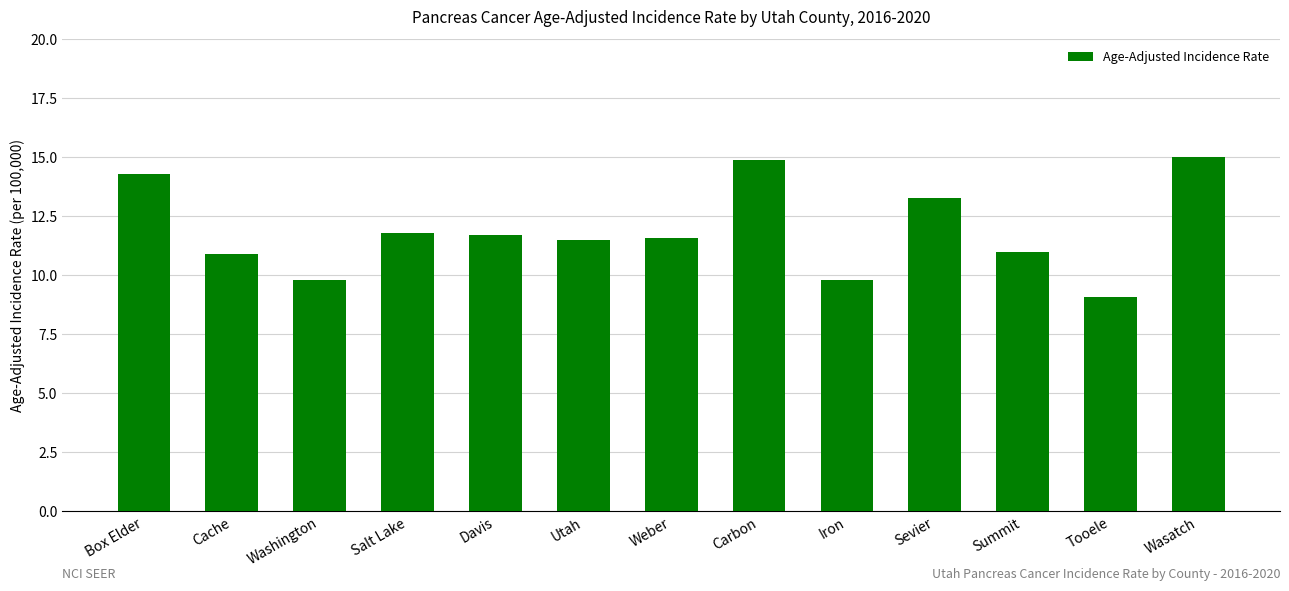

What value does the data have at Tooele?

9.1